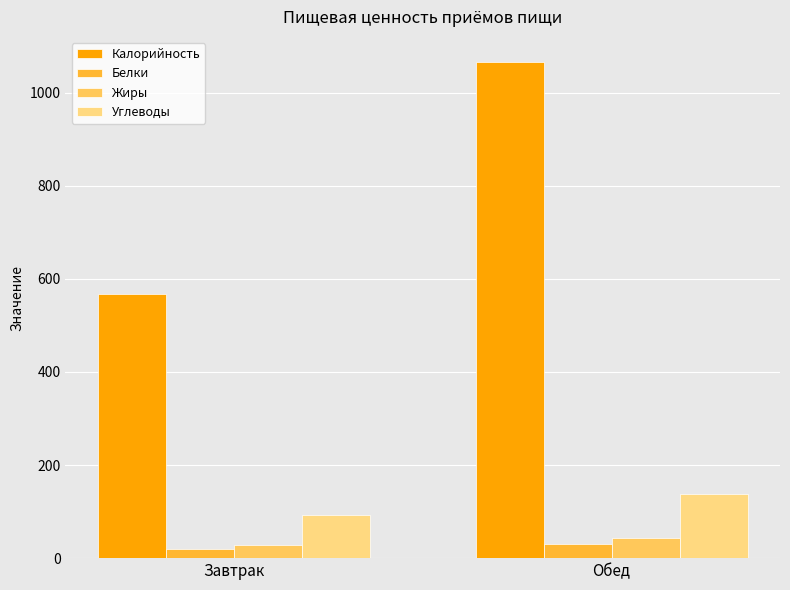

Reading left to right, list all the values displayed in this chart.

Калорийность: 567.6	1066.2
Белки: 20.4	31.1
Жиры: 27.2	42.6
Углеводы: 93.6	138.8